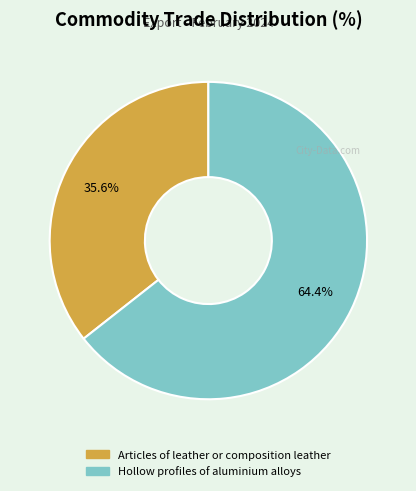

To the nearest percent, what percentage of the pie is Hollow profiles of aluminium alloys?

64%